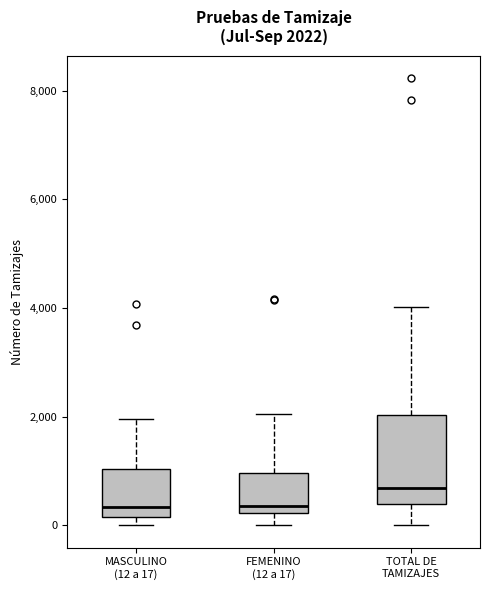

Which box is the tallest, from its lower edge to its upper edge?

TOTAL DE TAMIZAJES